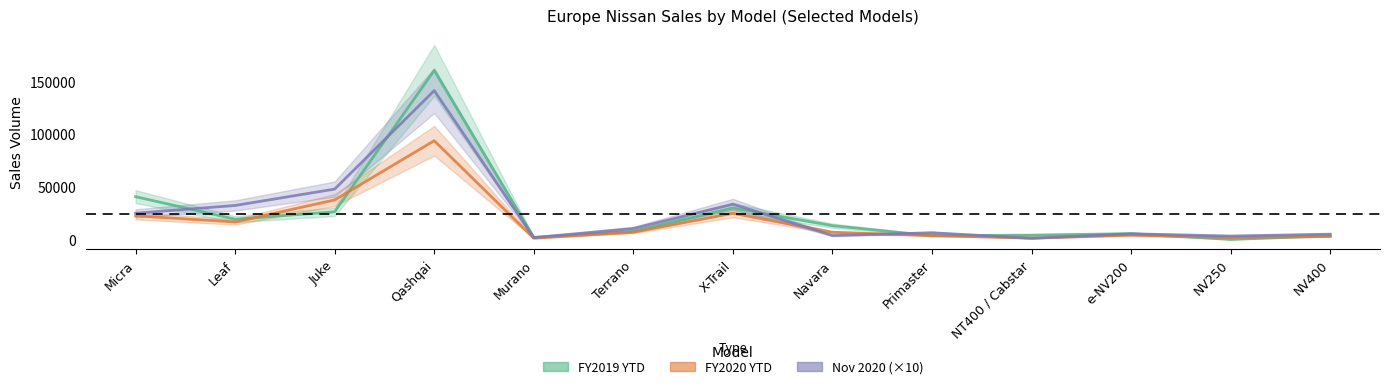

What are all the series names shown in the legend?

FY2019 YTD, FY2020 YTD, Nov 2020 (×10)